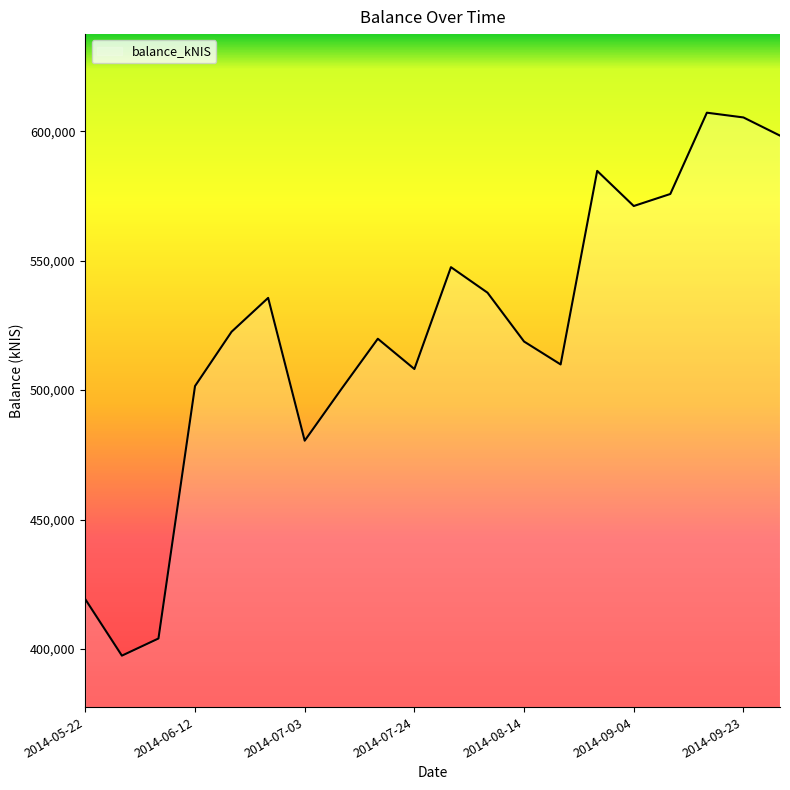

What is the difference between the maximum and minimum values?

209729.4